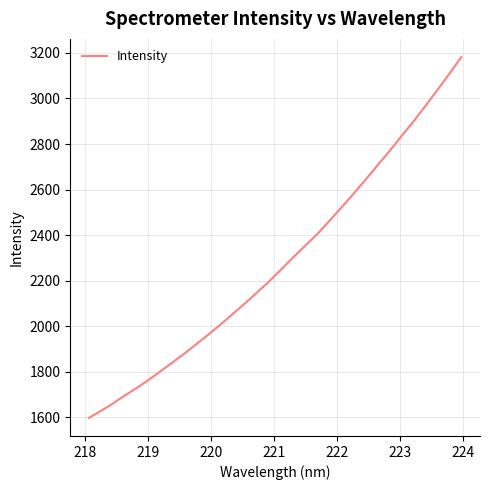

What is the difference between the maximum and minimum values?

1585.5